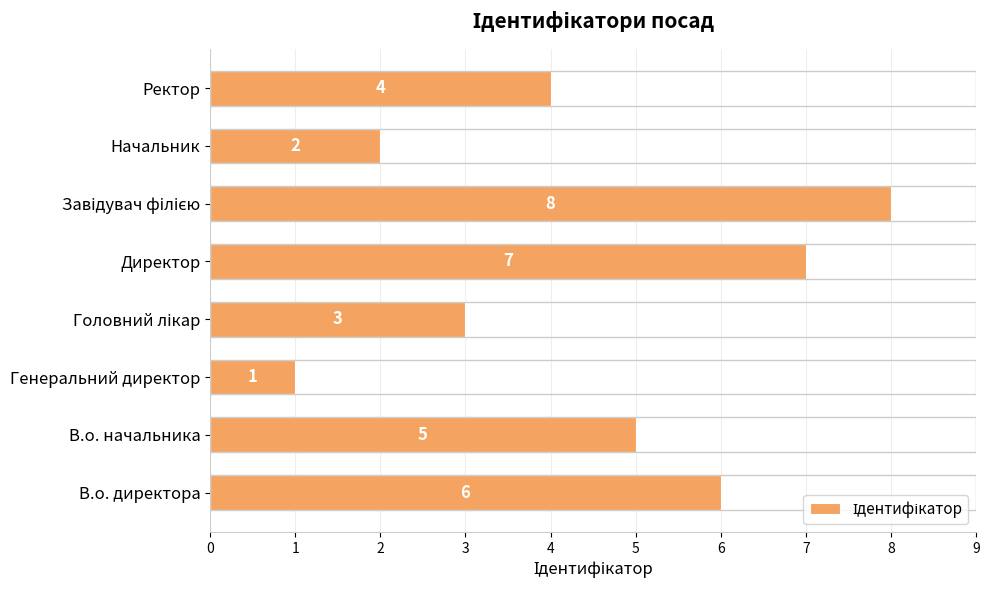

What is the change in value from В.о. директора to Директор?

+1